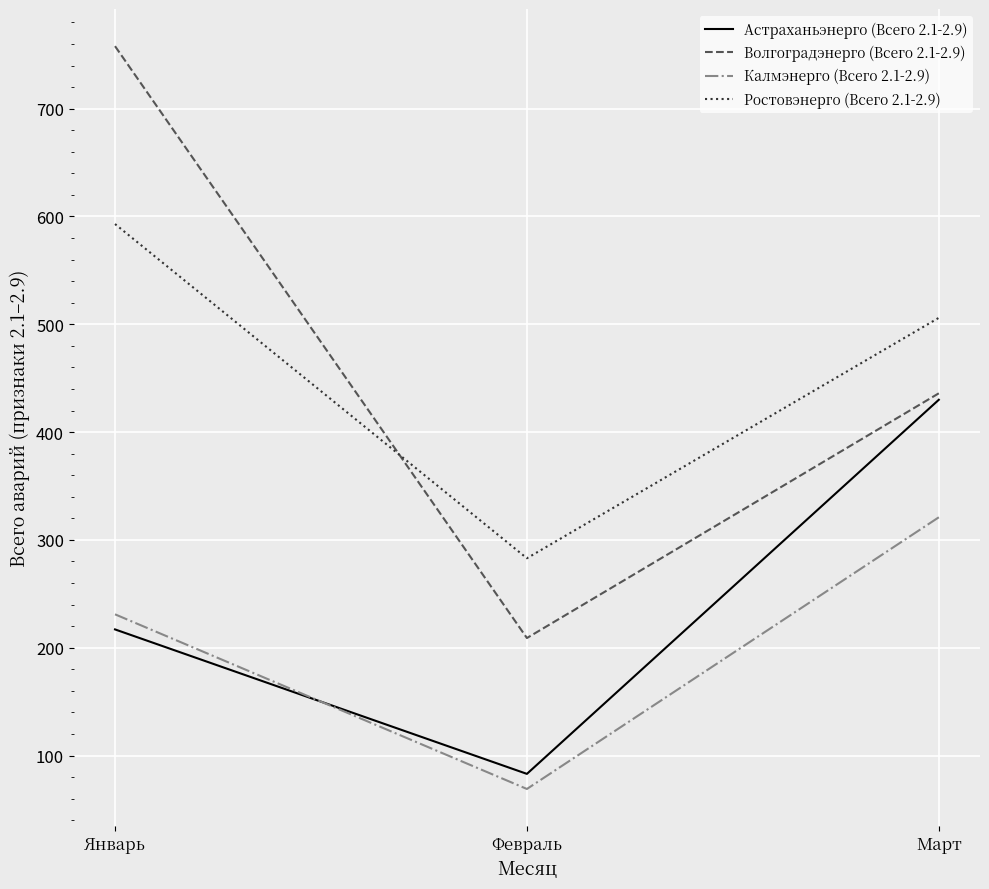

What is the average value of the Калмэнерго (Всего 2.1-2.9) series?

207